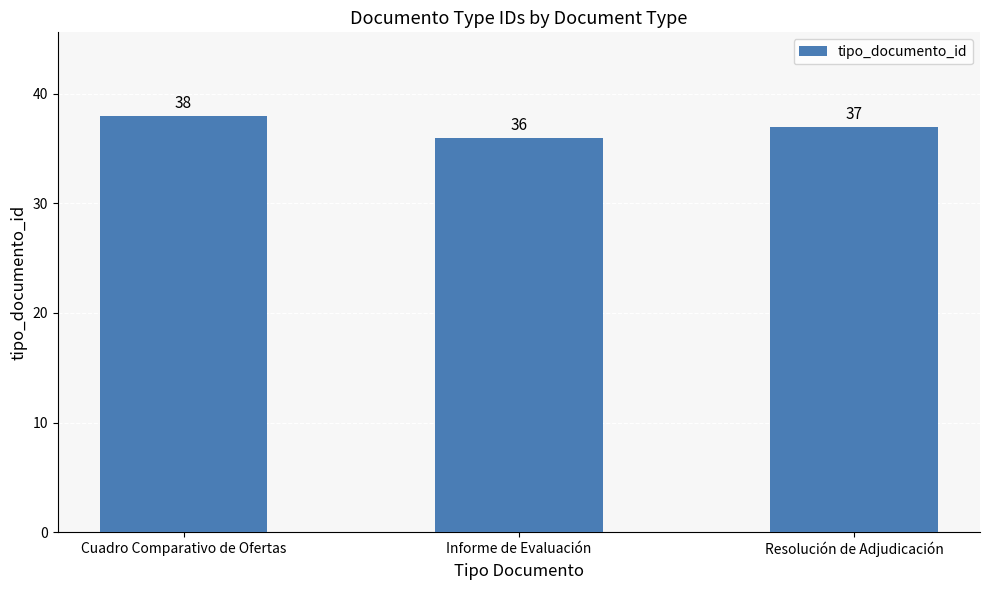

Is it true that the value at Cuadro Comparativo de Ofertas is 68?

False